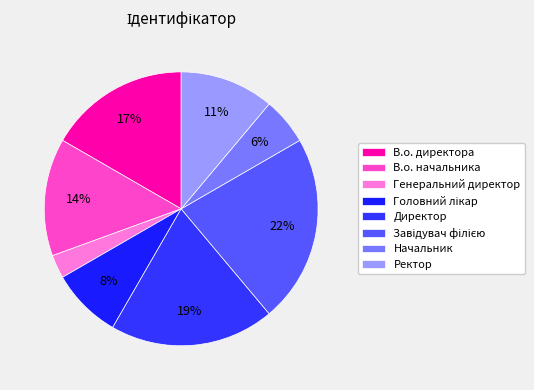

Which slice is the largest?

Завідувач філією